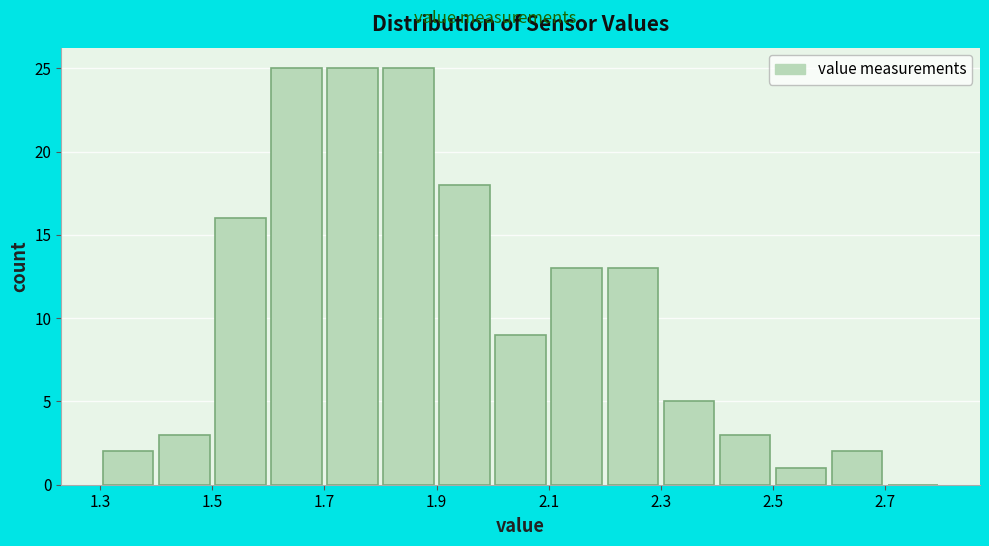

Reading left to right, list every bar in this chart as the range it spans on the x-axis followed by its height. The values are not printed on the chart, so give them approximately, as read against the axis.

1.3 to 1.4: 2
1.4 to 1.5: 3
1.5 to 1.6: 16
1.6 to 1.7: 25
1.7 to 1.8: 25
1.8 to 1.9: 25
1.9 to 2.0: 18
2.0 to 2.1: 9
2.1 to 2.2: 13
2.2 to 2.3: 13
2.3 to 2.4: 5
2.4 to 2.5: 3
2.5 to 2.6: 1
2.6 to 2.7: 2
2.7 to 2.8: 0